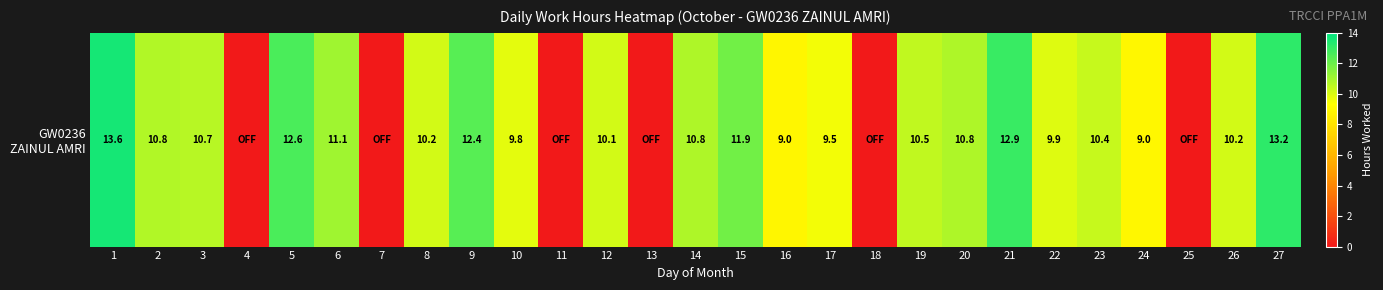

At which label does the data first exceed 10?

1